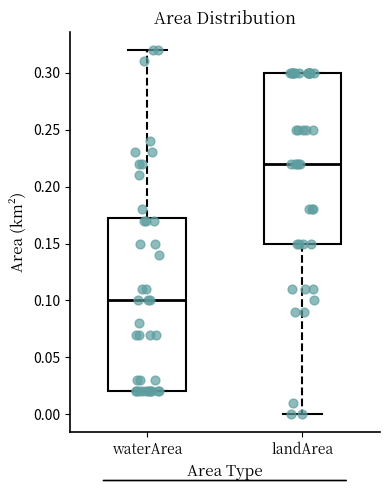

Which box's median line is the highest?

landArea